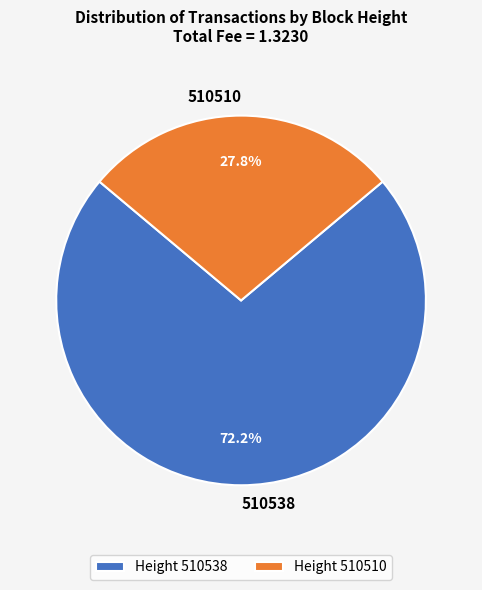

Between 510538 and 510510, which is larger?

510538